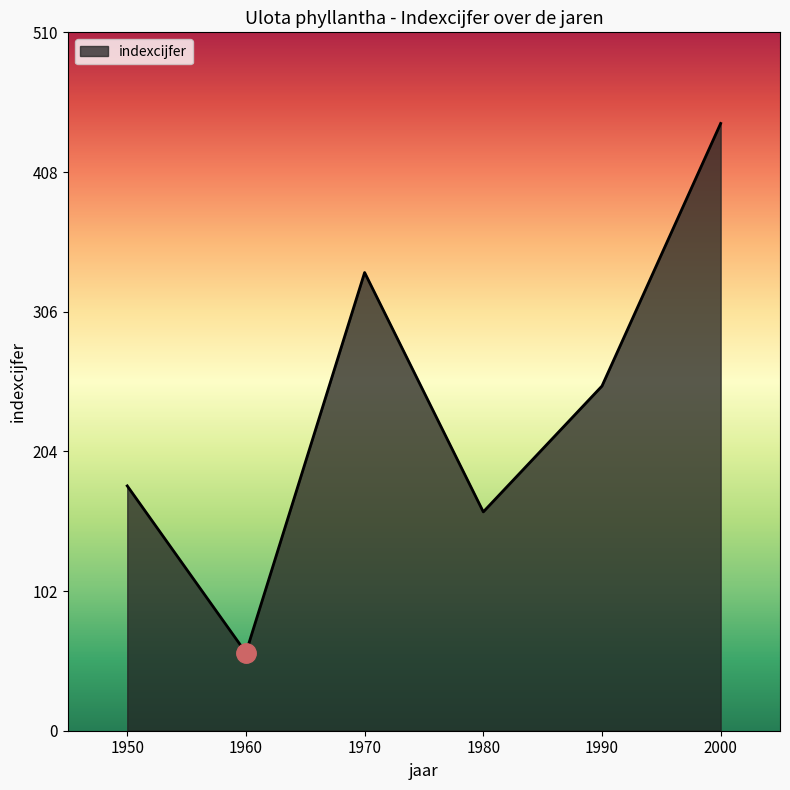

What is the sum of the values at 1980 and 1970?

495